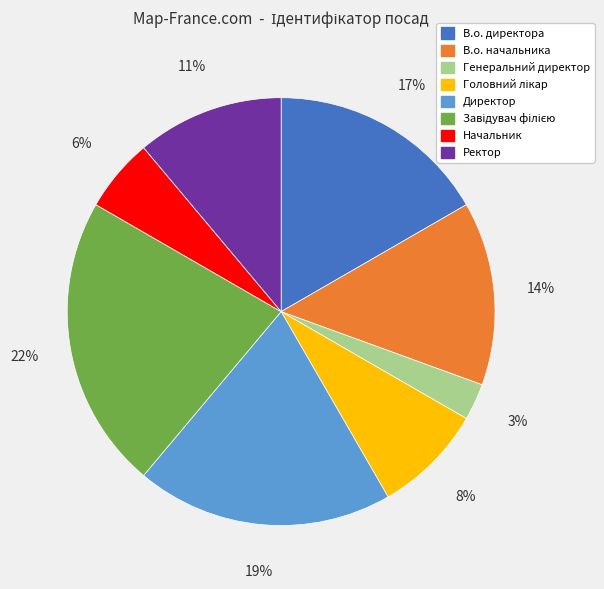

How many segments does this pie chart have?

8